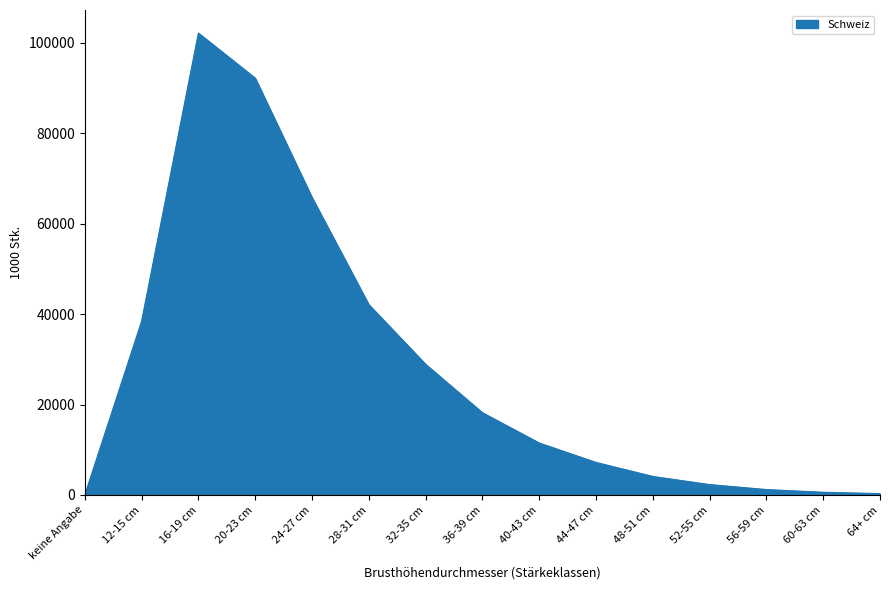

The value at 40-43 cm is 5586. True or false?

False